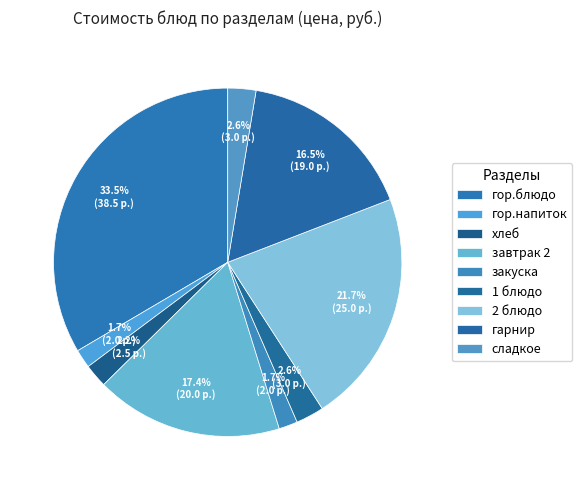

To the nearest percent, what is the difference between the largest and smallest slice percentages?

32%